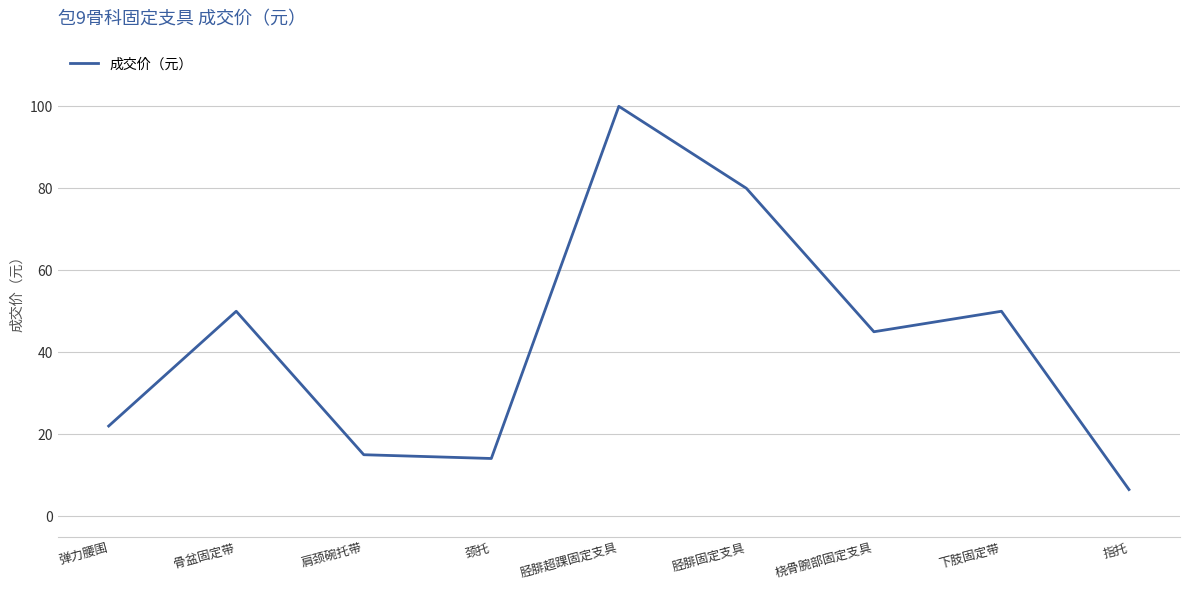

Reading left to right, transcribe all the data shown in this chart.

22.0	50.0	15.0	14.1	100.0	80.0	45.0	50.0	6.5